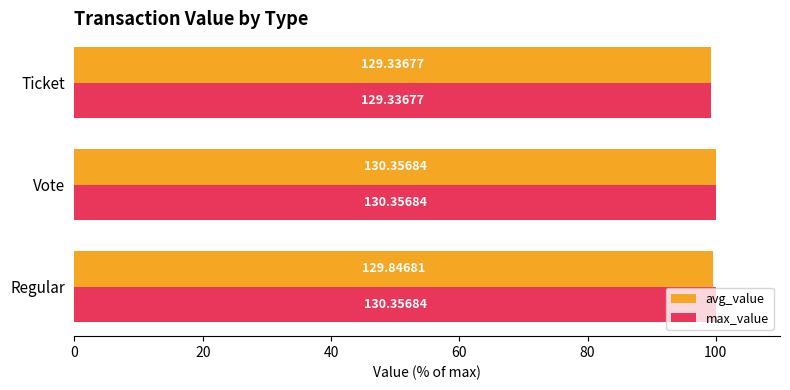

What are all the series names shown in the legend?

avg_value, max_value